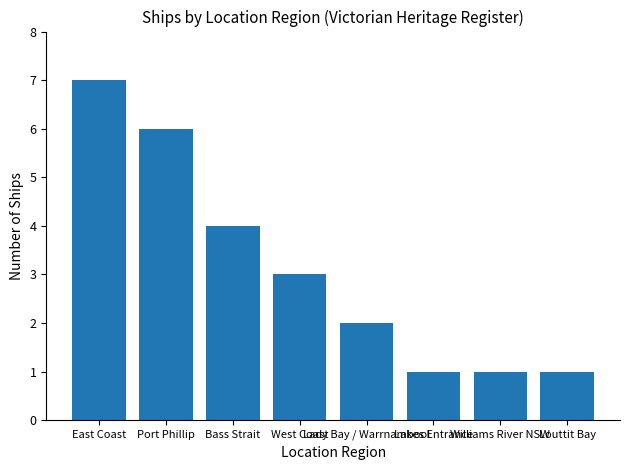

How many values are between 1 and 6?

7